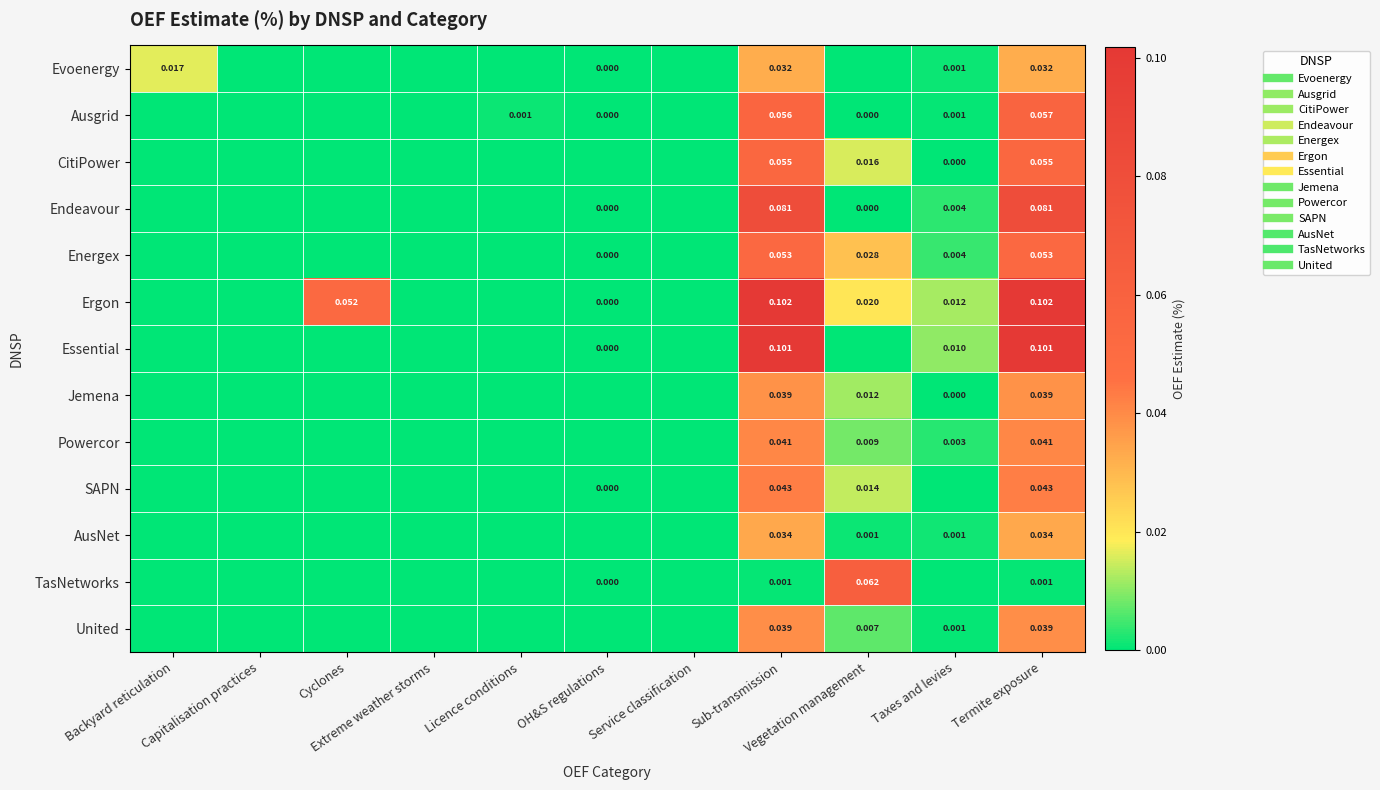

What is the sum of all Essential values?

0.2